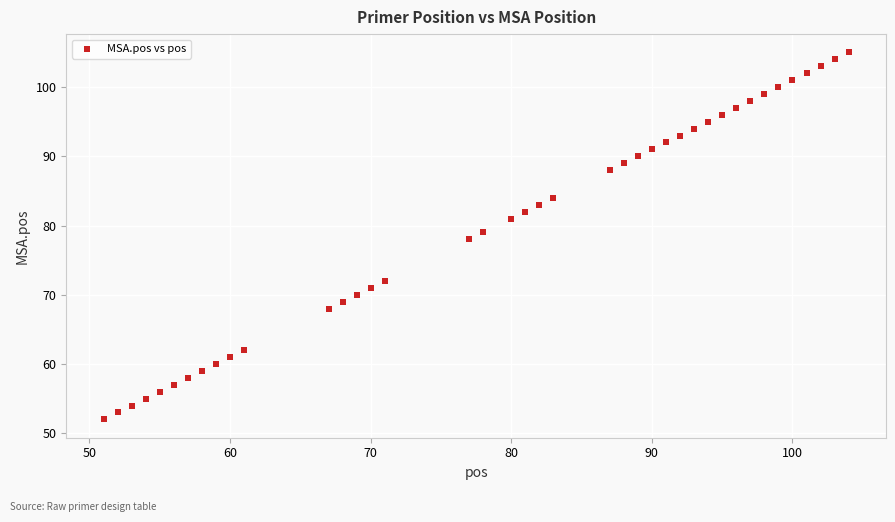

What is the range of Y values (max minus min)?

53